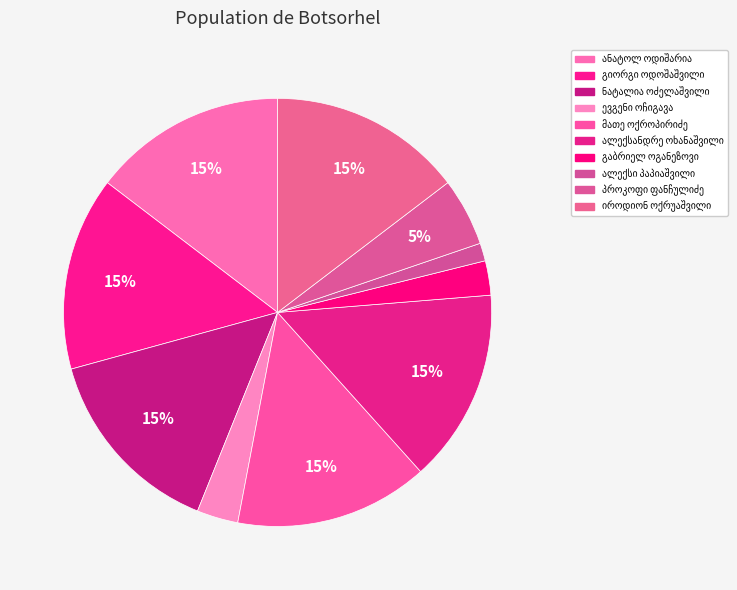

Is there a majority slice in this chart?

No